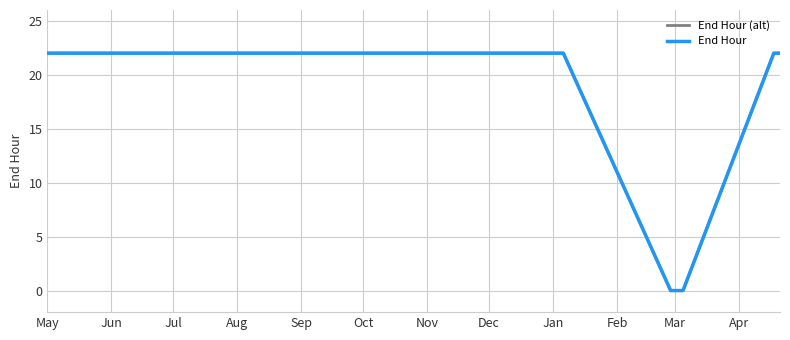

Does the chart display data point markers on the line(s)?

No